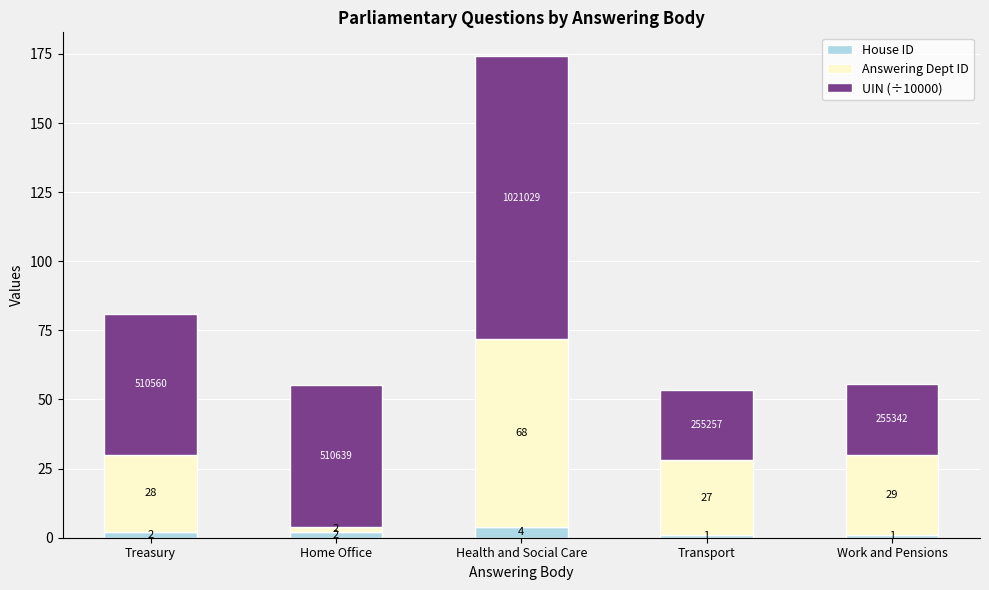

What is the difference between the maximum and minimum values in the House ID series?

3.0